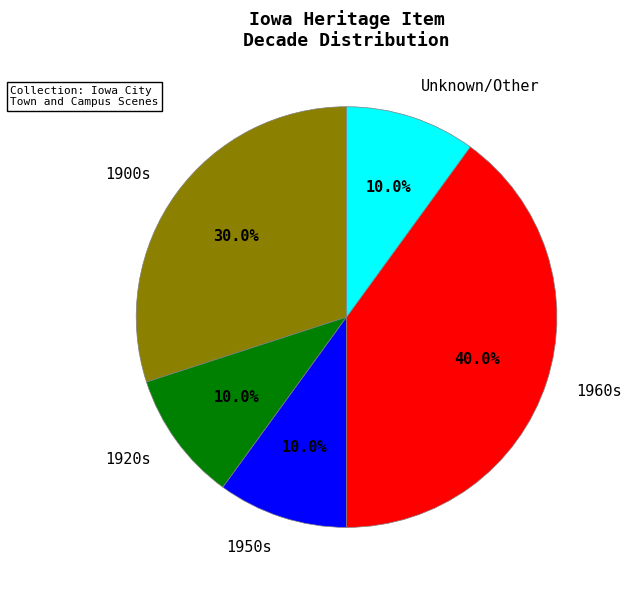

What portion of the pie excludes 1900s?

70.0%